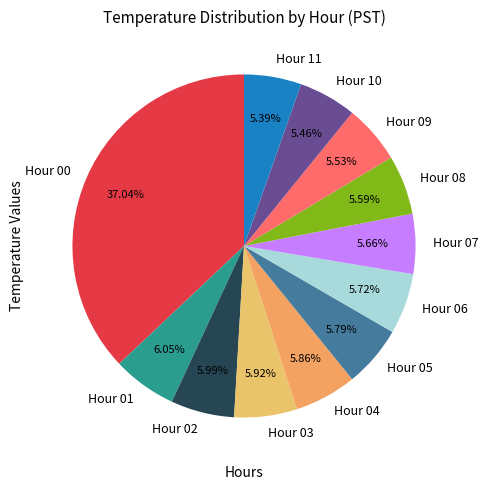

Combined, do Hour 06 and Hour 10 account for over 50%?

No